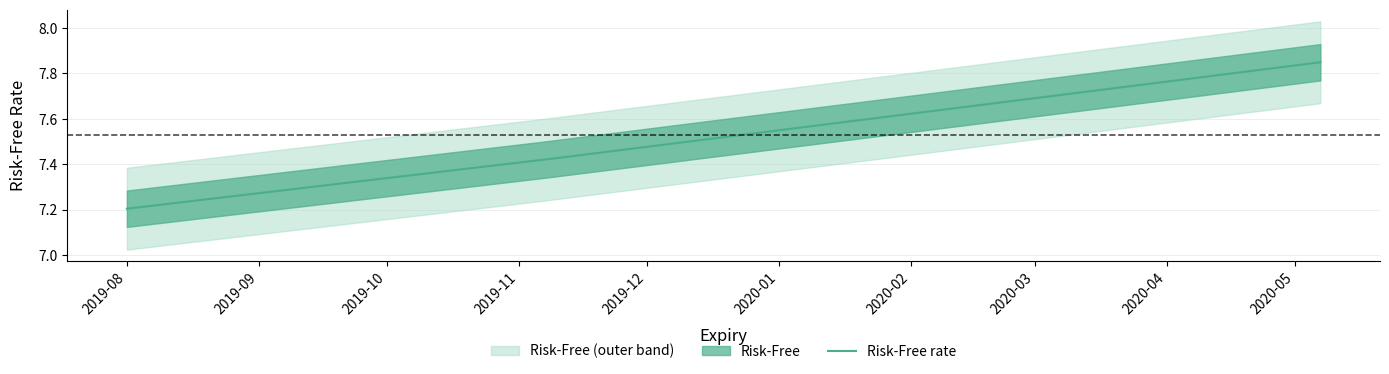

What is the maximum value shown in the chart?

7.8